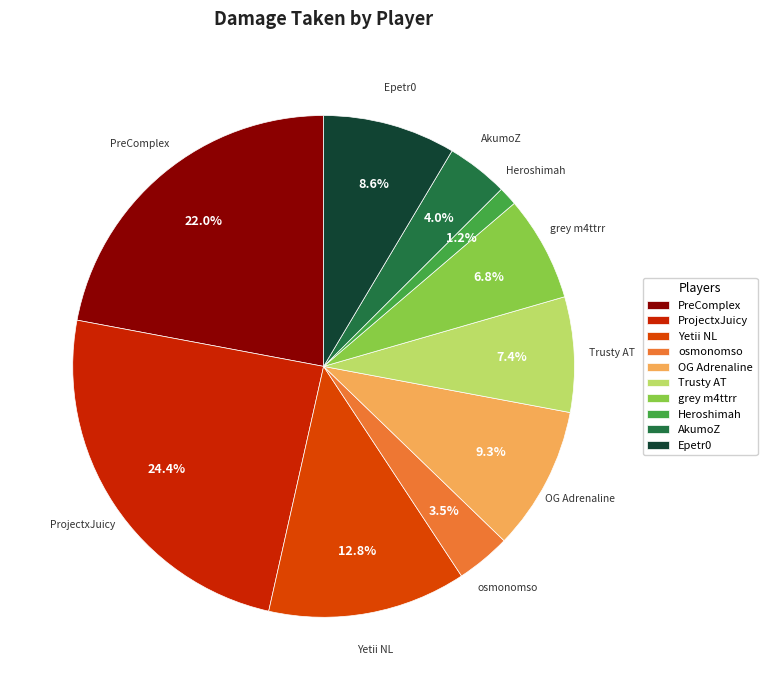

Between AkumoZ and ProjectxJuicy, which is larger?

ProjectxJuicy